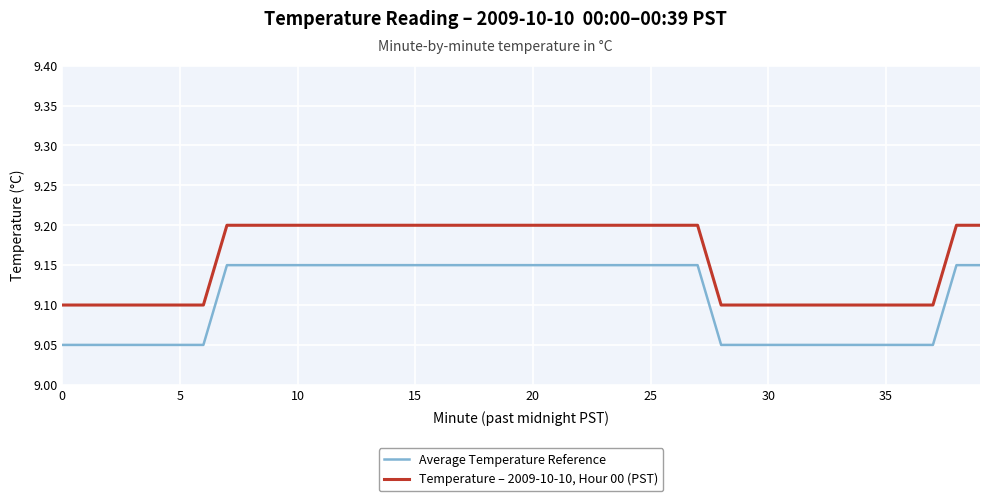

Which series has the largest total across all categories?

Temperature – 2009-10-10, Hour 00 (PST)